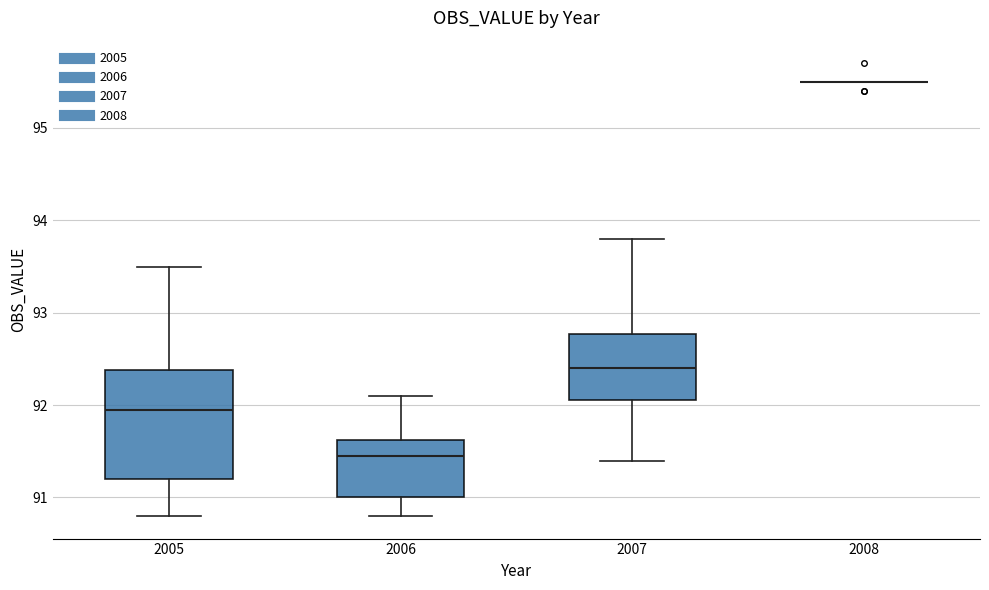

Where does the median line of the box at x = 2007 sit on the y-axis? The values are not printed on the chart, so give them approximately, as read against the axis.

92.4